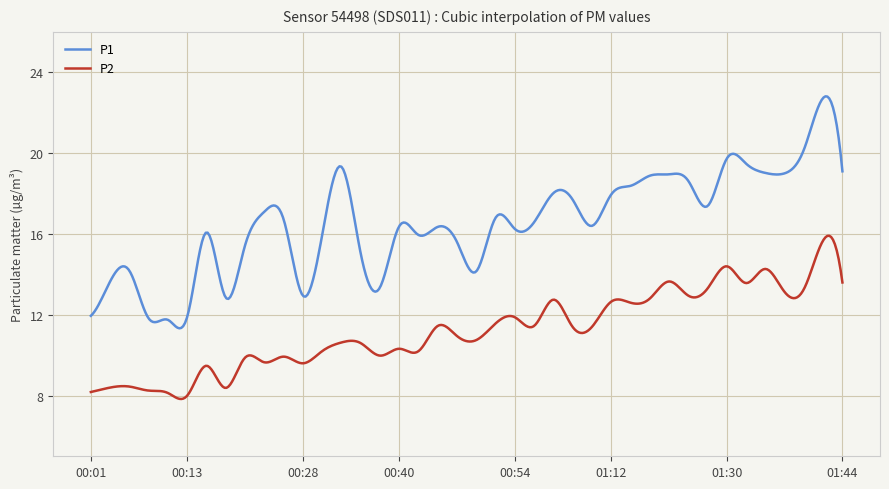

Which series has the largest total across all categories?

P1